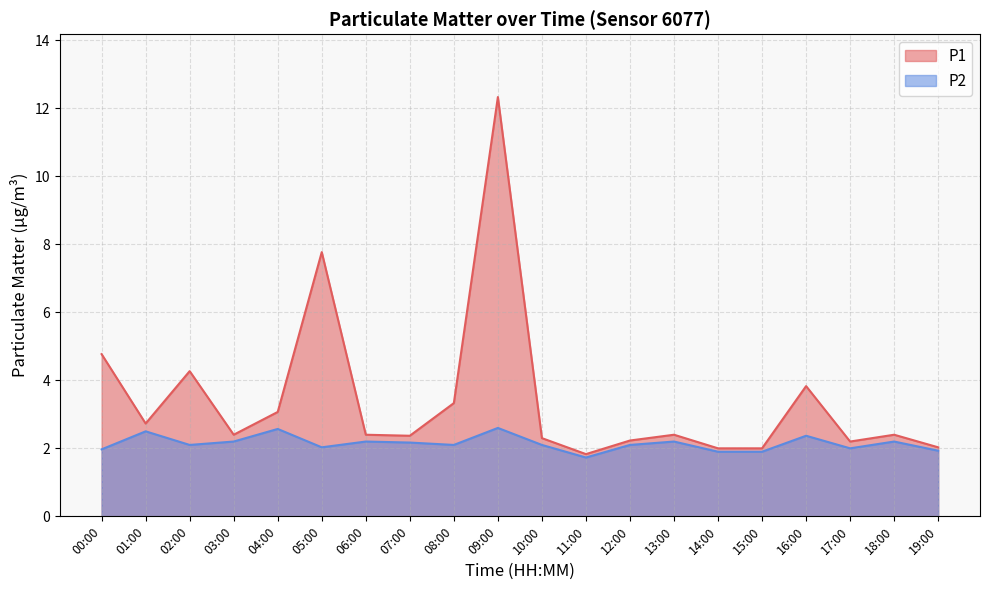

In P2, how many points are higher than both neighbors (excluding endpoints)?

7